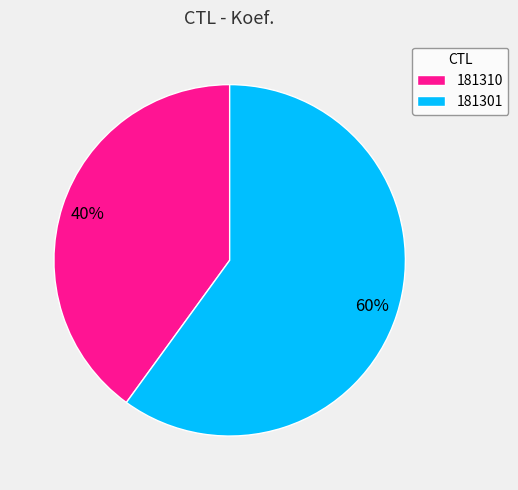

To the nearest percent, what portion does 181310 represent?

40%